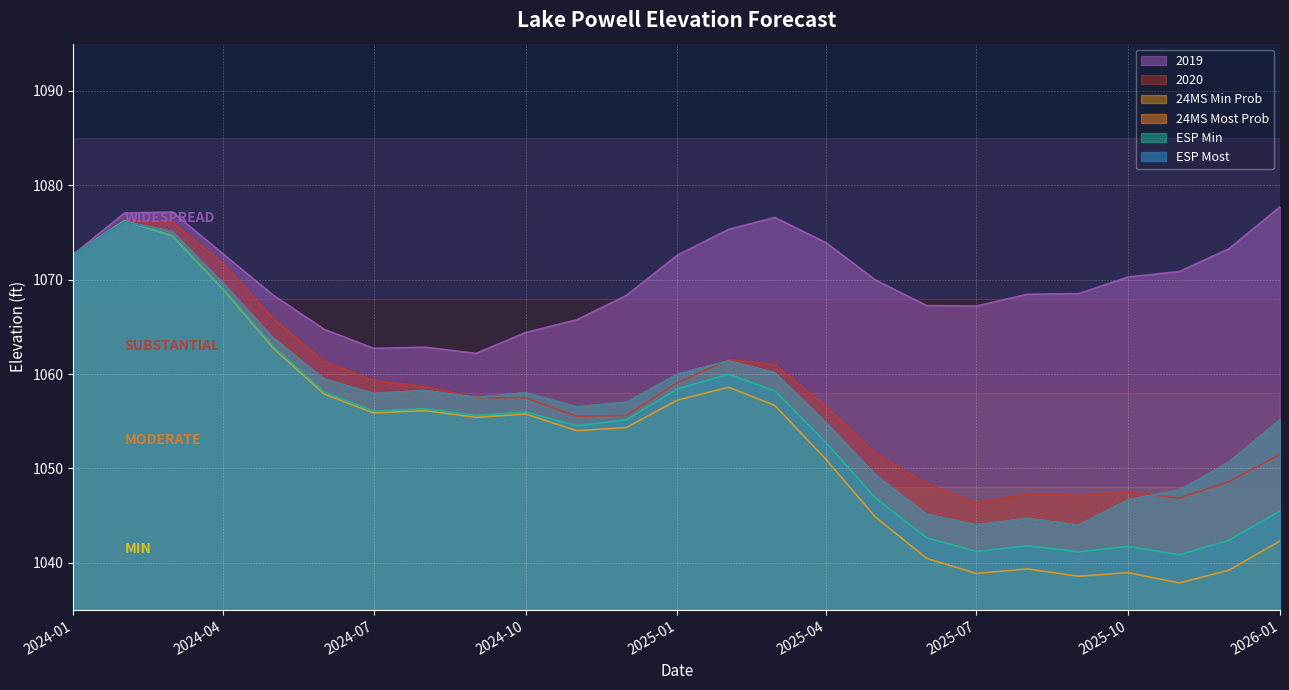

Which series has the largest range (max minus min)?

24MS Min Prob